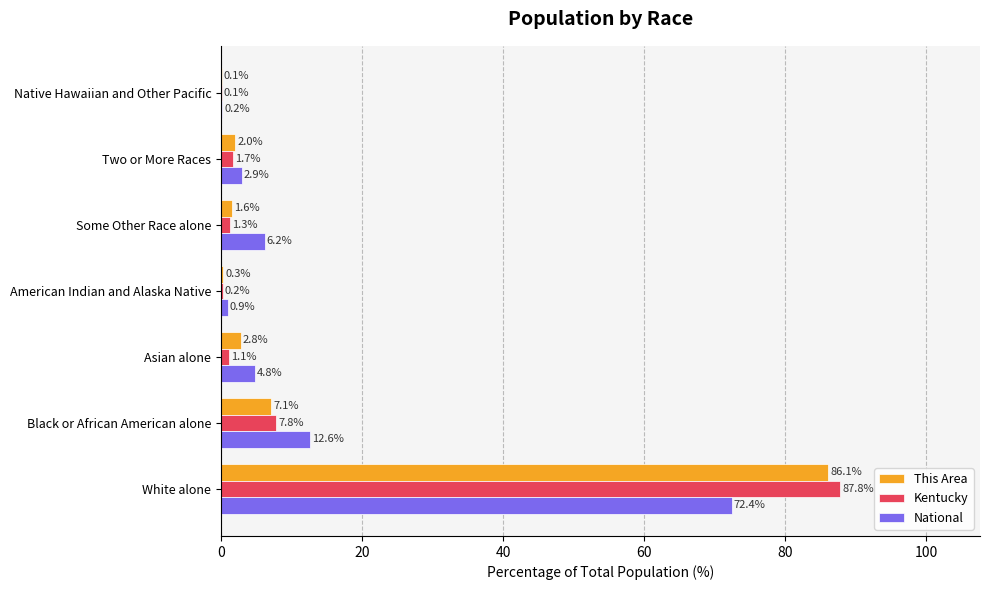

What is the total value across all series at Some Other Race alone?

9.1